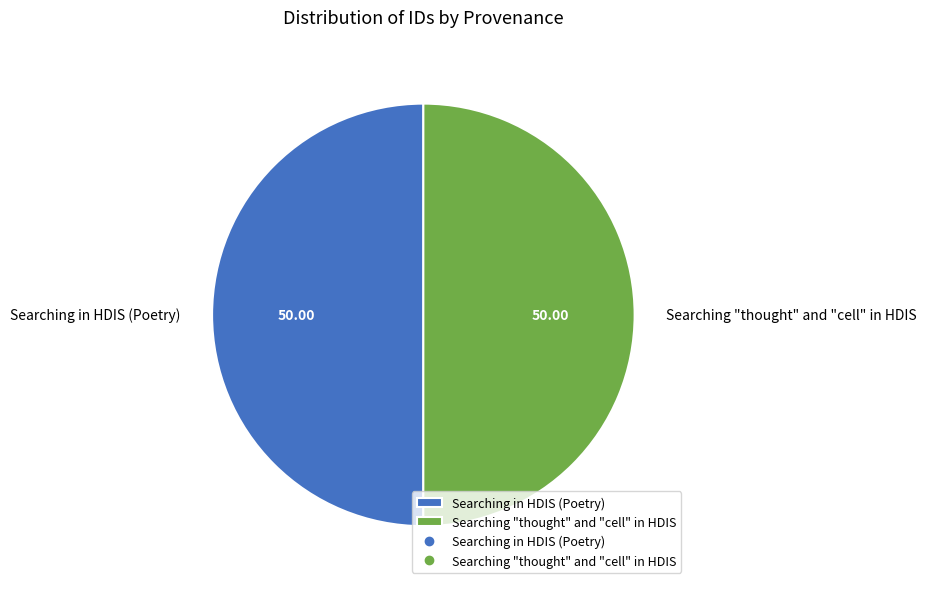

Is it true that Searching "thought" and "cell" in HDIS is 60% of the pie?

False